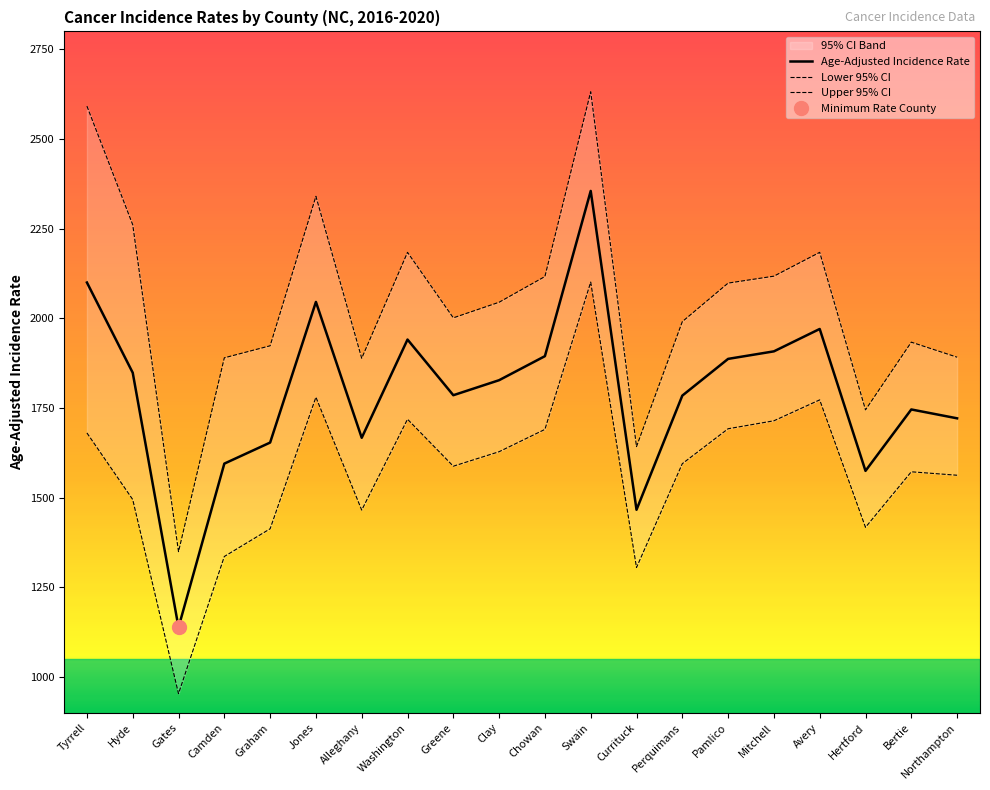

What is the spread (max minus min) of values at Hertford?

327.5